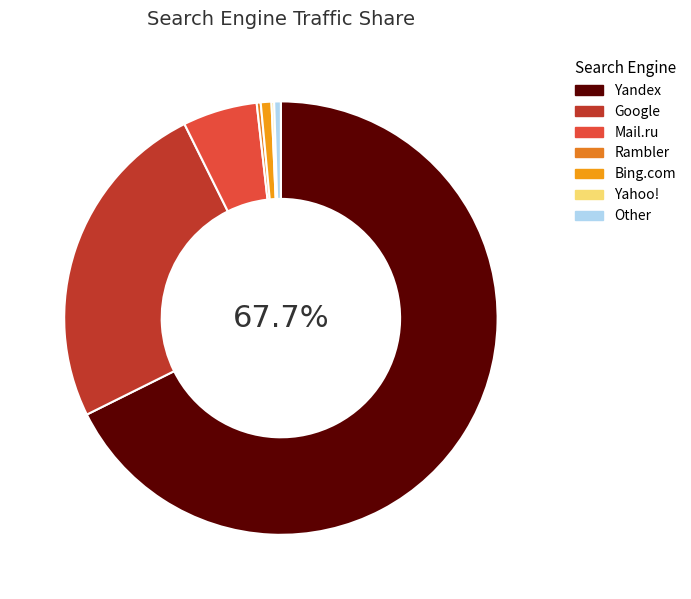

Rank the categories by value from highest to lowest.

Yandex, Google, Mail.ru, Bing.com, Other, Rambler, Yahoo!